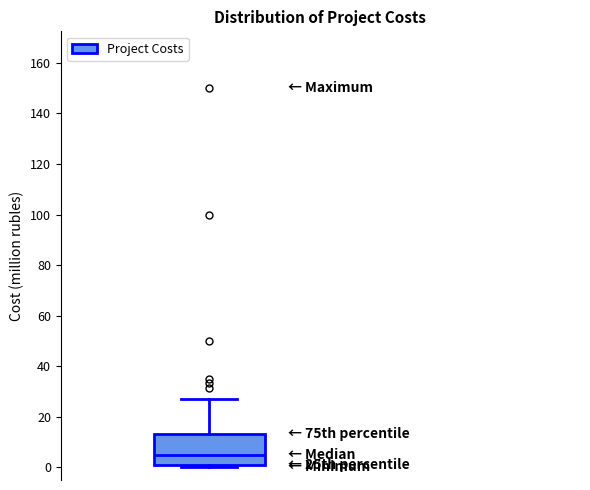

Where does the median line of the box sit on the y-axis? The values are not printed on the chart, so give them approximately, as read against the axis.

4